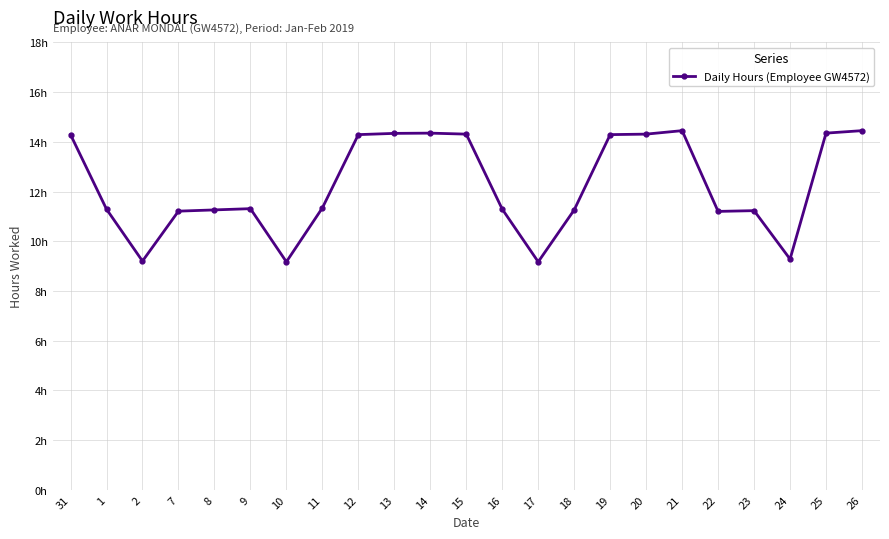

What is the value of the 17th point from the left?

14.3